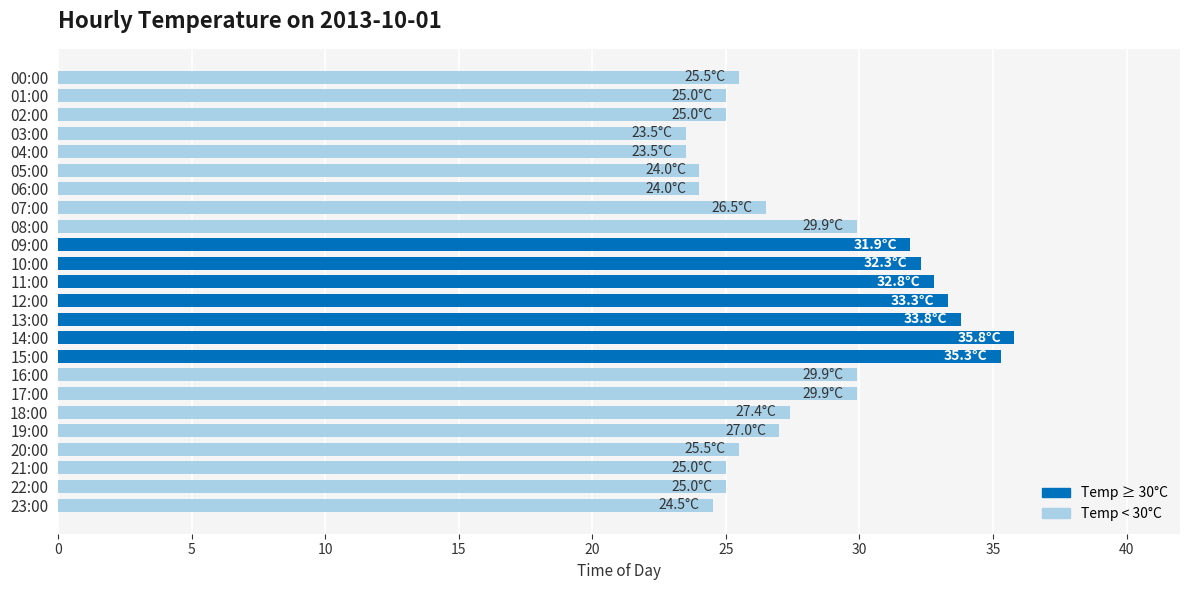

What is the average value?

28.2